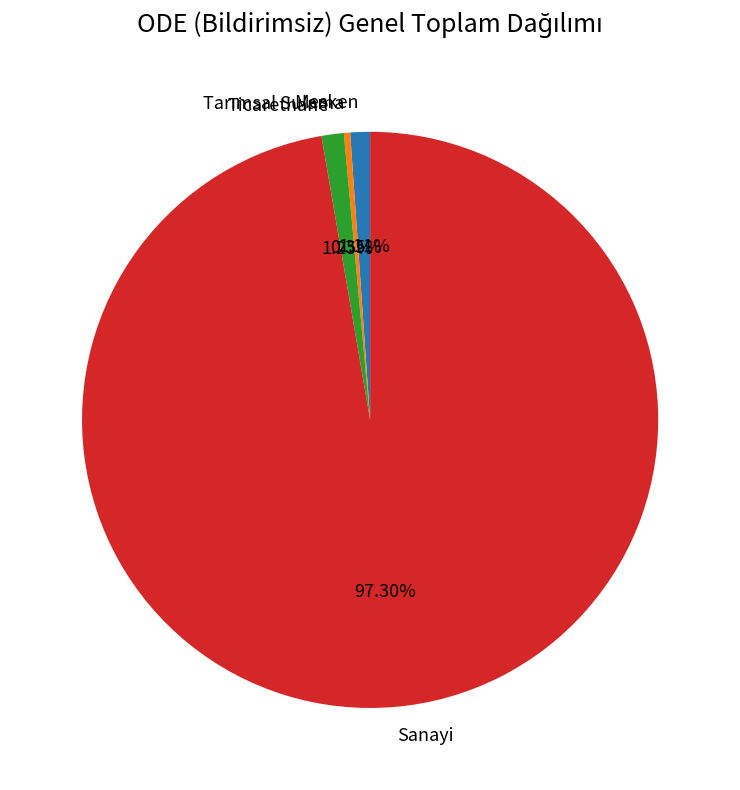

How many segments does this pie chart have?

4